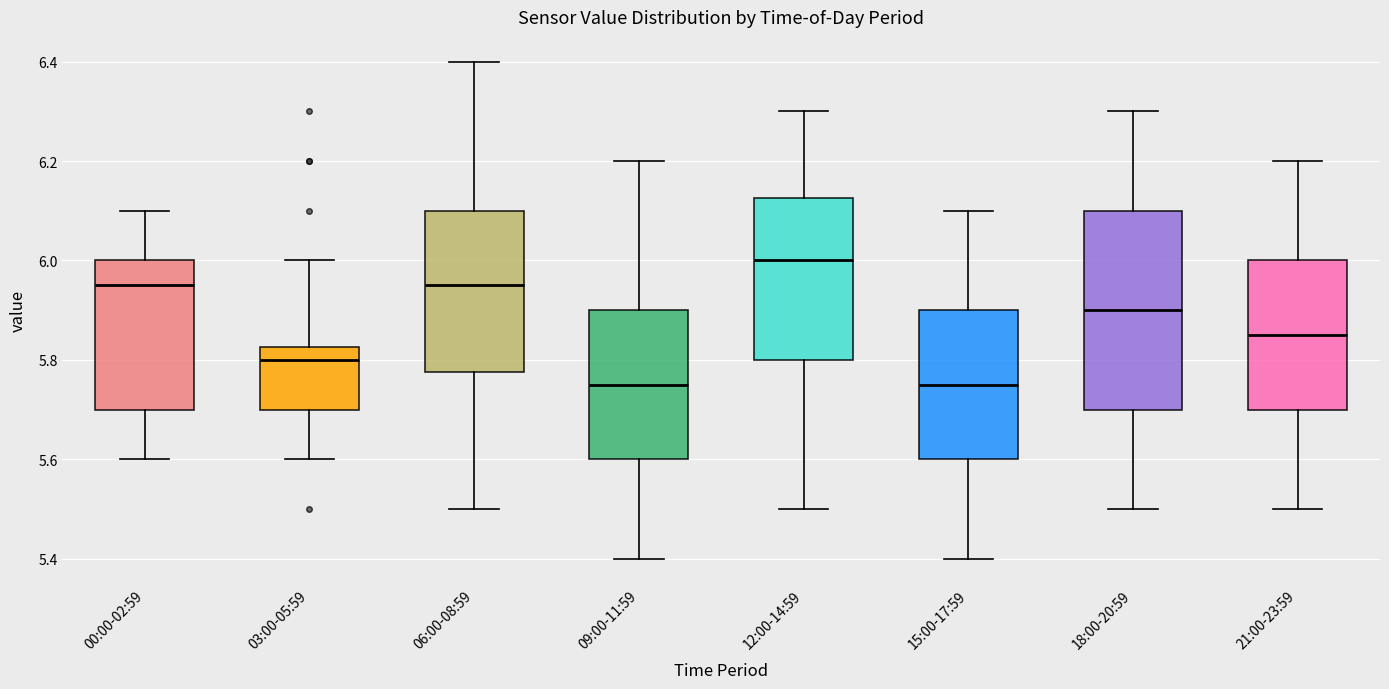

Reading left to right, read every box against the y-axis: the position of its median line, the range the box covers, and the ends of its whiskers. The values are not printed on the chart, so give them approximately, as read against the axis.

00:00-02:59: median 5.96, box 5.70 to 6.00, whiskers 5.60 to 6.10
03:00-05:59: median 5.80, box 5.70 to 5.82, whiskers 5.60 to 6.00
06:00-08:59: median 5.96, box 5.78 to 6.10, whiskers 5.50 to 6.40
09:00-11:59: median 5.76, box 5.60 to 5.90, whiskers 5.40 to 6.20
12:00-14:59: median 6.00, box 5.80 to 6.12, whiskers 5.50 to 6.30
15:00-17:59: median 5.76, box 5.60 to 5.90, whiskers 5.40 to 6.10
18:00-20:59: median 5.90, box 5.70 to 6.10, whiskers 5.50 to 6.30
21:00-23:59: median 5.86, box 5.70 to 6.00, whiskers 5.50 to 6.20